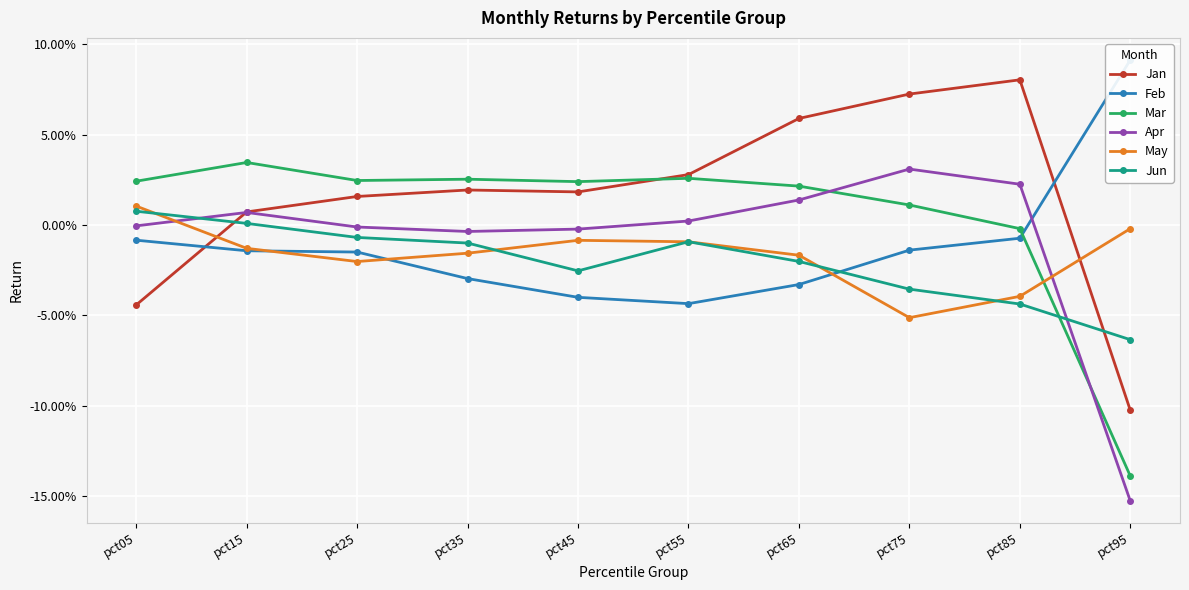

What is the maximum value shown in the chart?

0.1